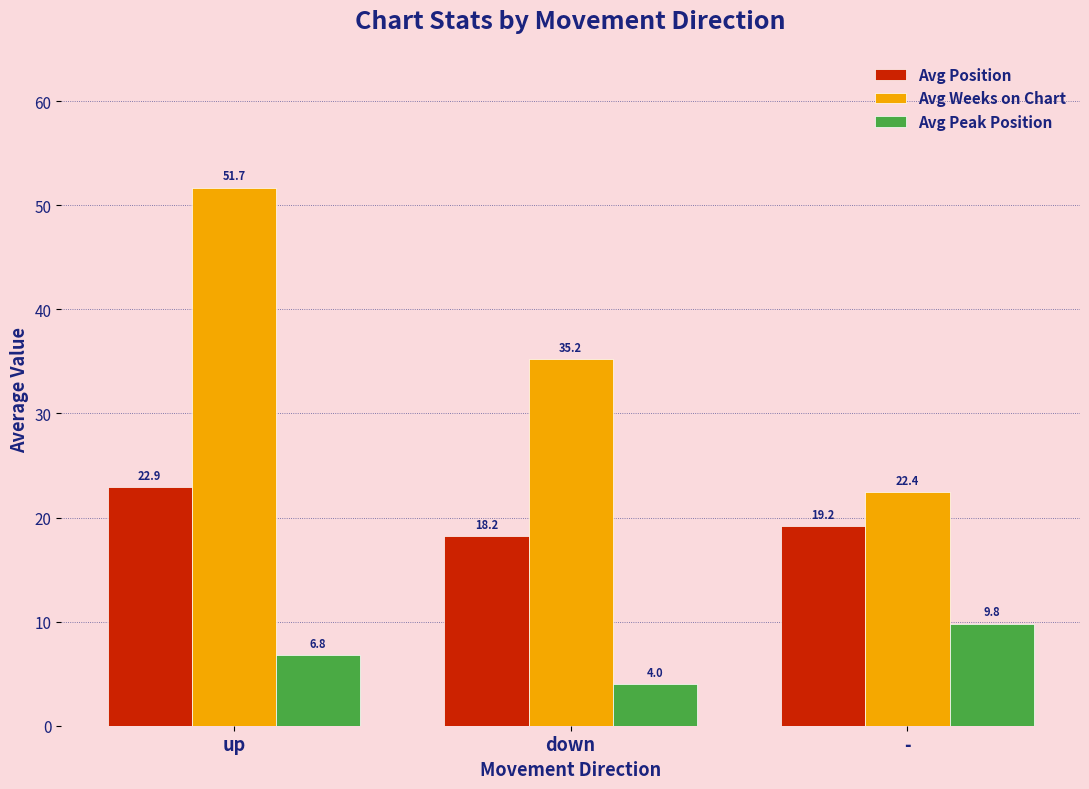

List the series in order of their overall mean, highest first.

Avg Weeks on Chart, Avg Position, Avg Peak Position